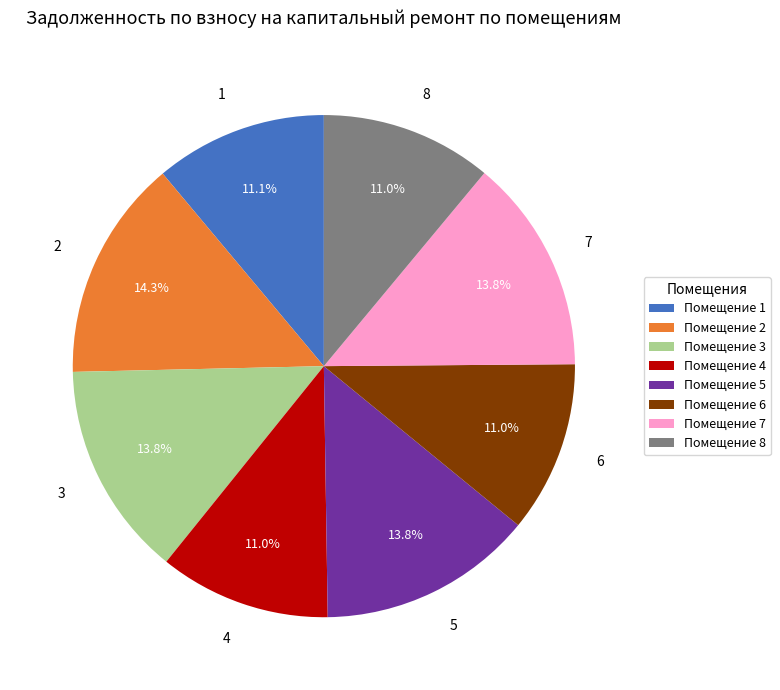

What portion of the pie excludes 8?

89.0%